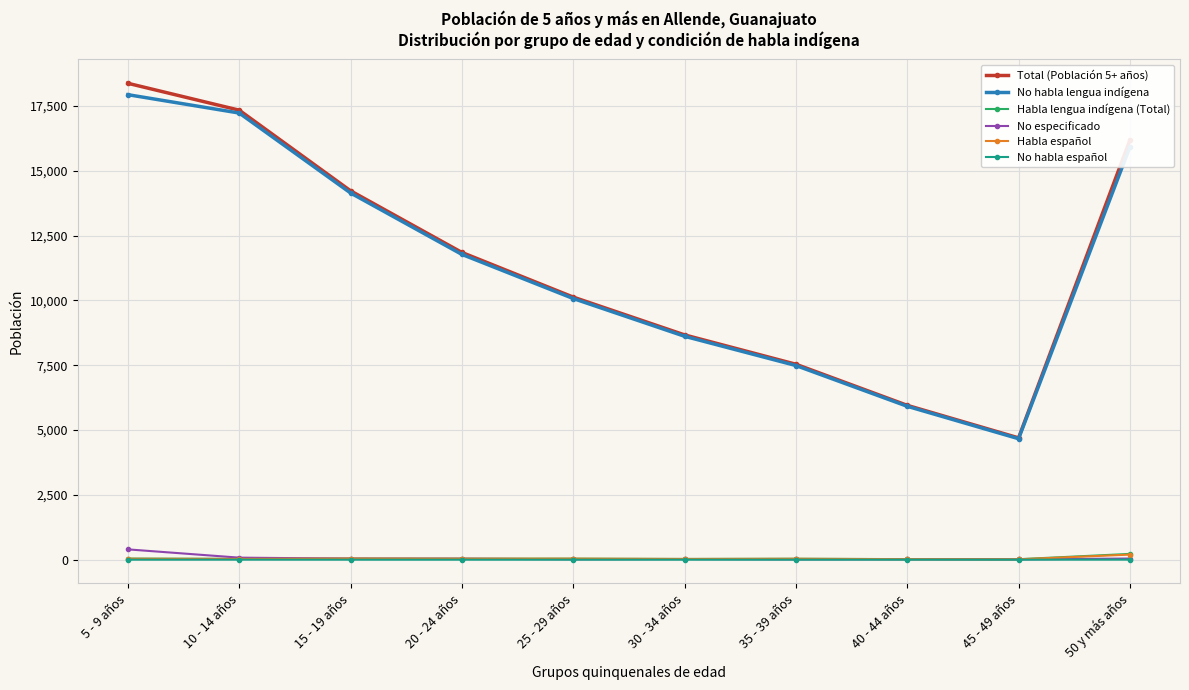

How many distinct data groups are displayed?

6